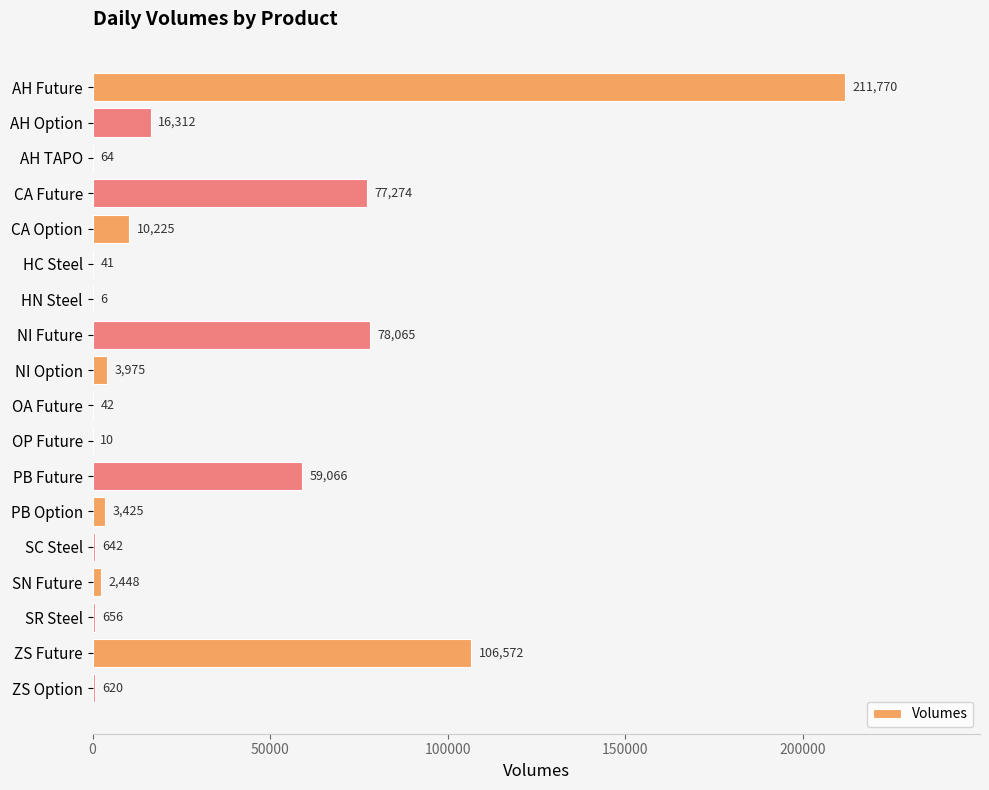

What is the greatest value displayed?

211770